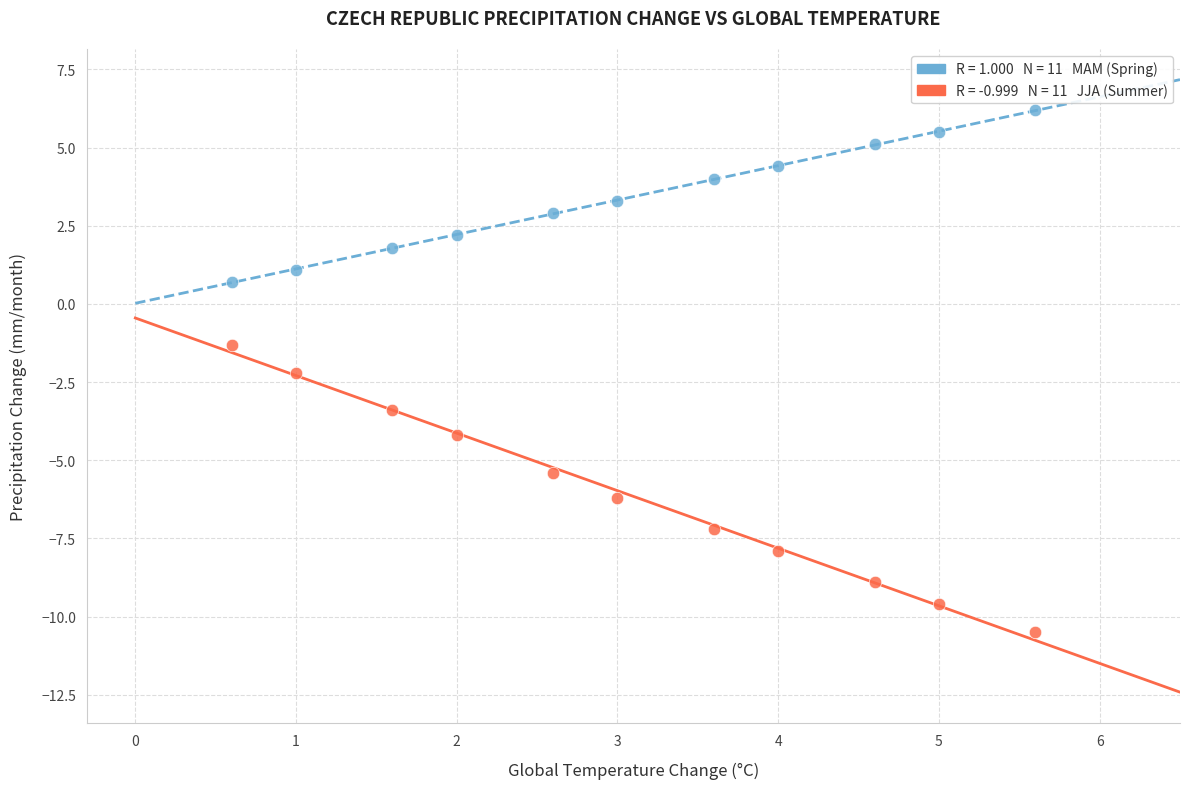

Across all data points, what is the range of X values (max minus min)?

5.0